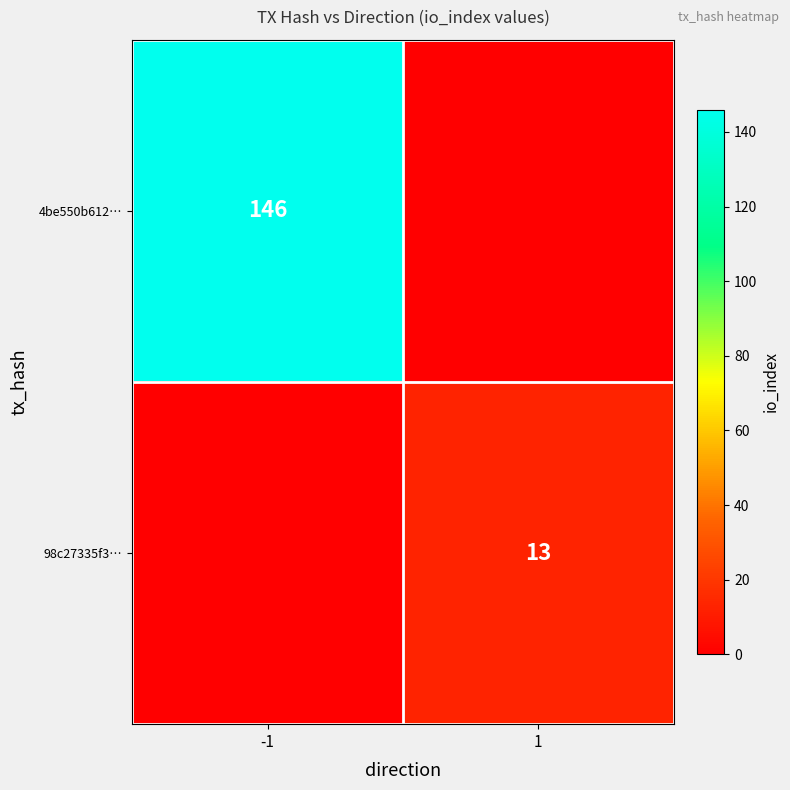

The 4be550b612… series shows 240 at -1. True or false?

False